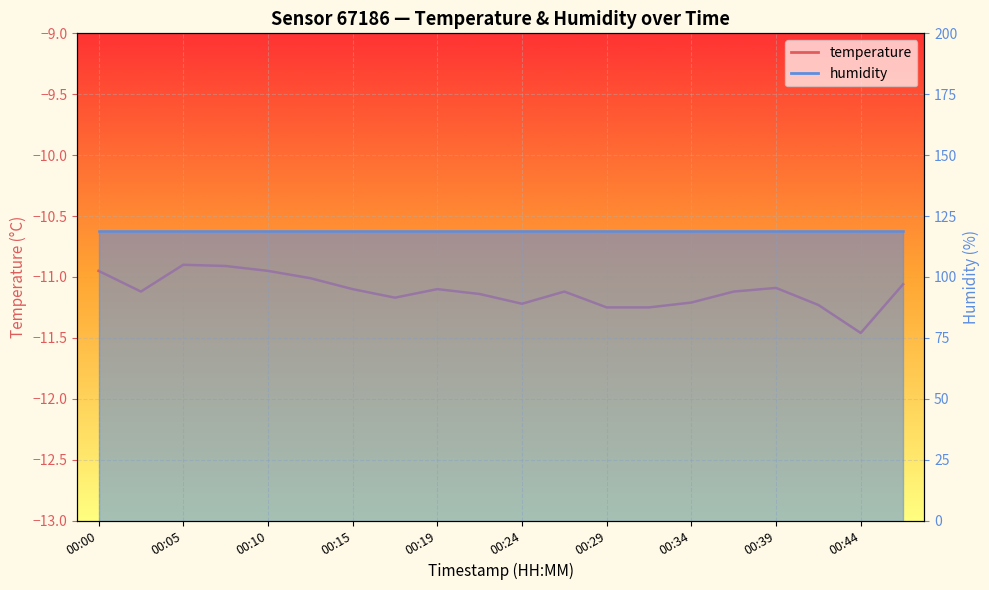

Which has a higher value, 00:27 or 00:17?

00:27